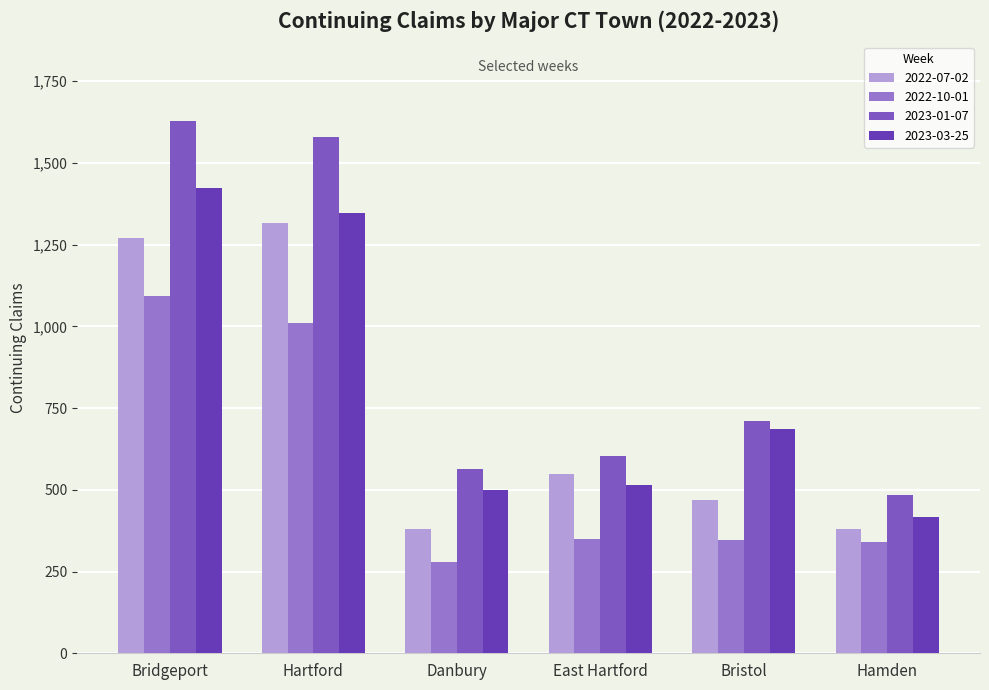

How many distinct data groups are displayed?

4